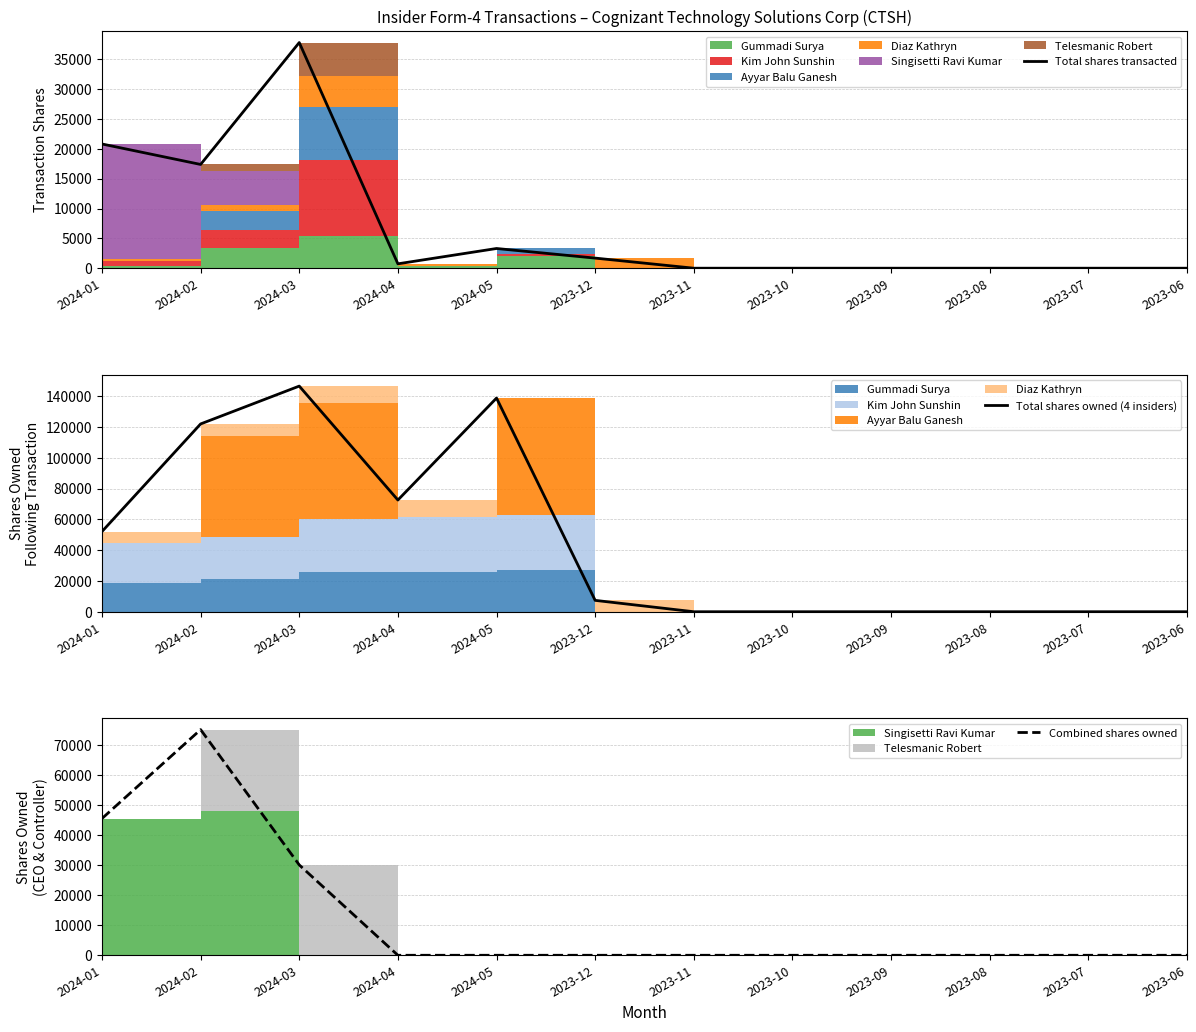

Reading left to right, transcribe all the data shown in this chart.

Total shares transacted: 20816	17387	37813	734	3302	1693	0	0	0	0	0	0
Total shares owned (4 insiders): 52092	122008	146594	72572	138821	7385	0	0	0	0	0	0
Combined shares owned: 45516	75100	30074	0	0	0	0	0	0	0	0	0